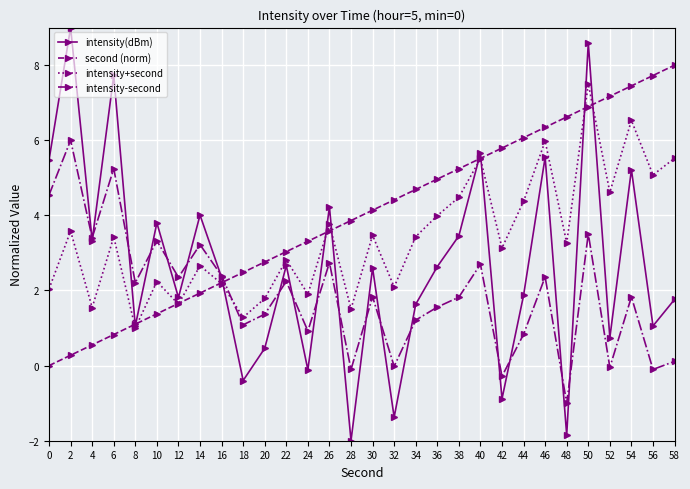

Is it true that second (norm) equals 5.4 at 24?

False